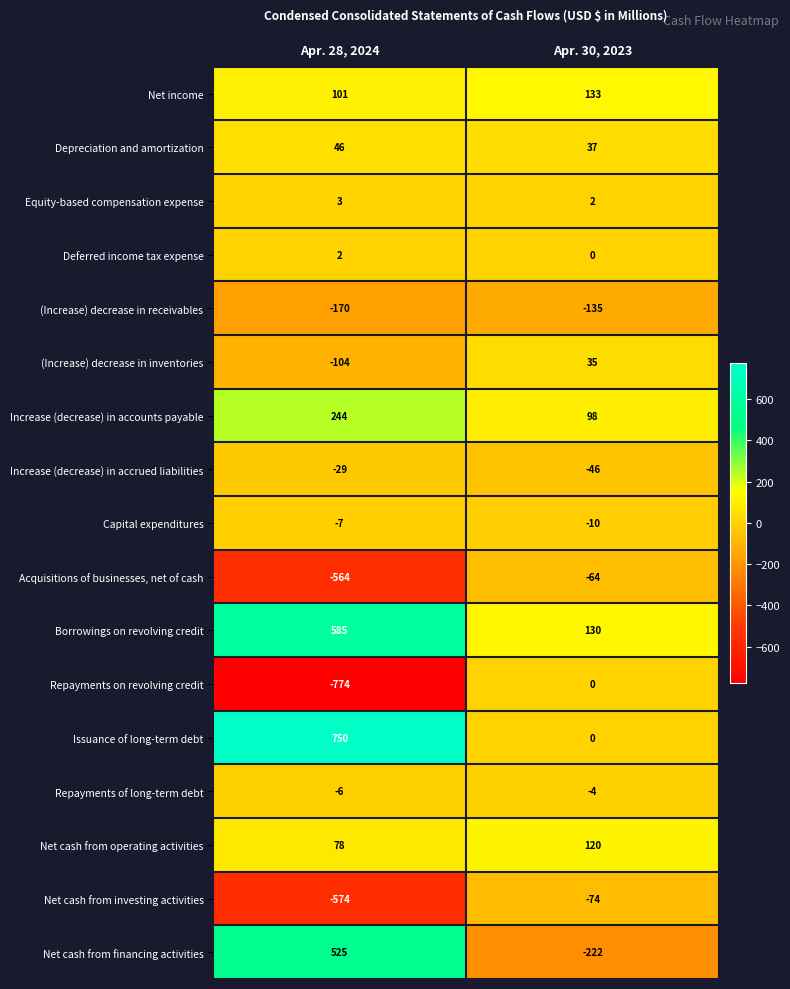

The value of Net cash from financing activities at Apr. 28, 2024 is 842. True or false?

False